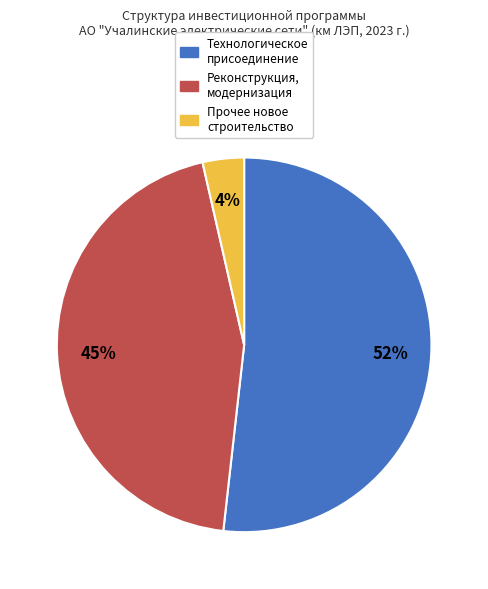

To the nearest percent, what is the average slice percentage?

33%